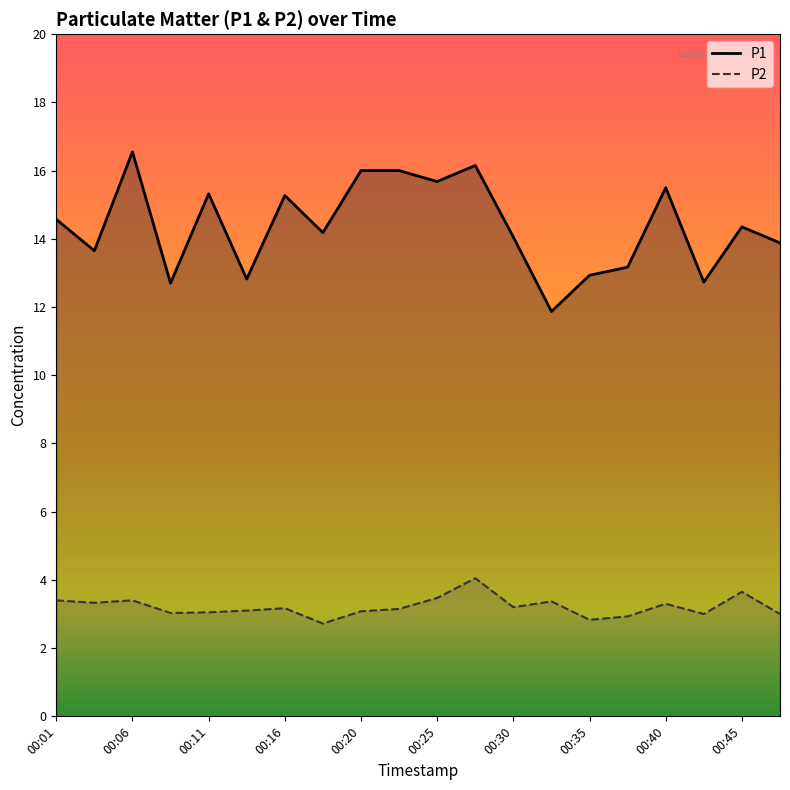

What are all the series names shown in the legend?

P1, P2